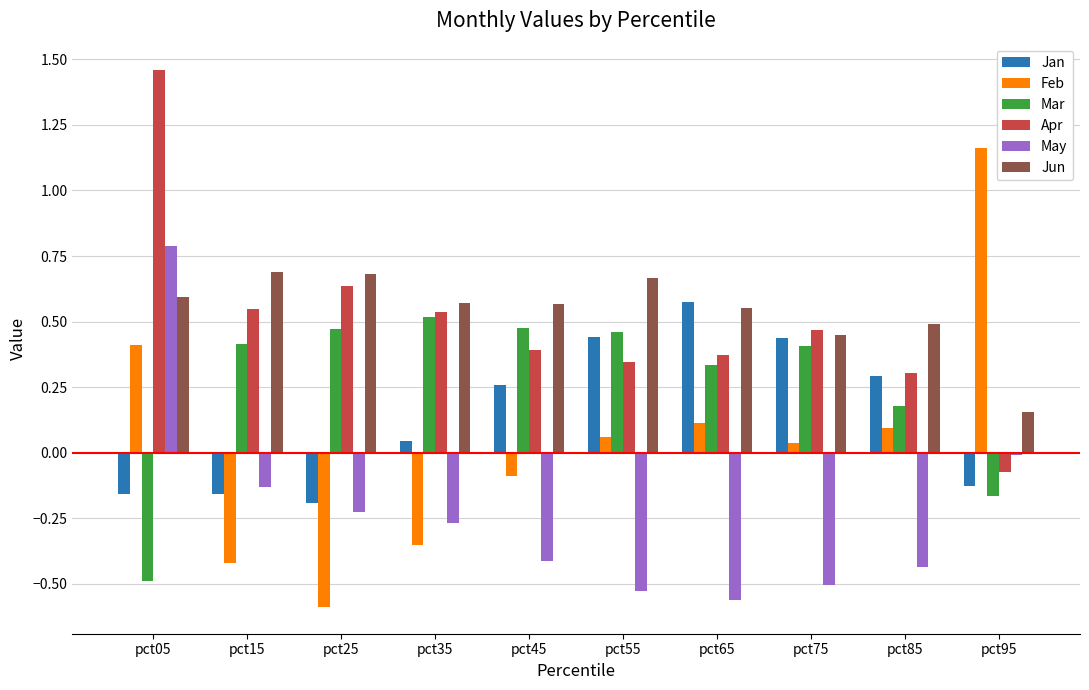

True or false: Jan has a value of 0.3 at pct45.

True